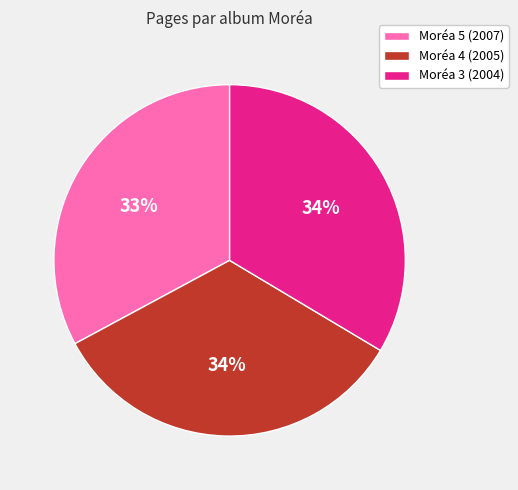

Does Moréa 4 (2005) represent more than half of the total?

No